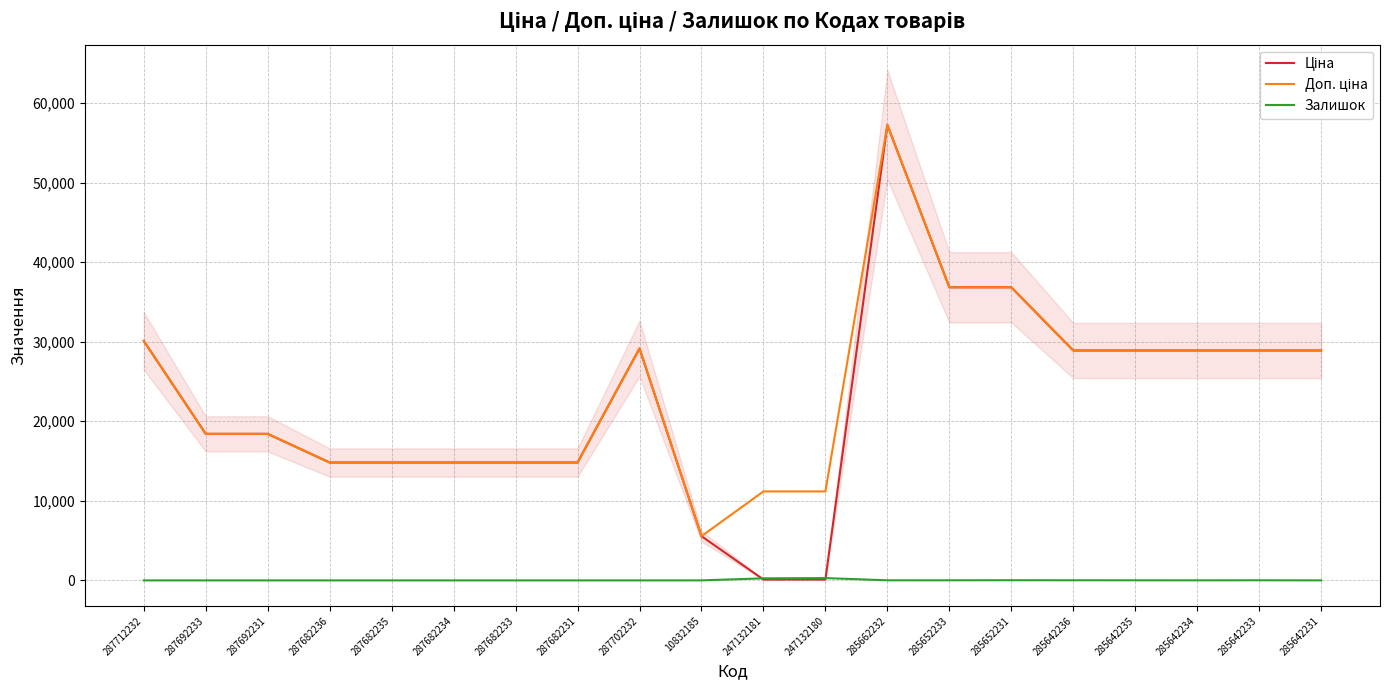

What position from the left is 287712232?

1